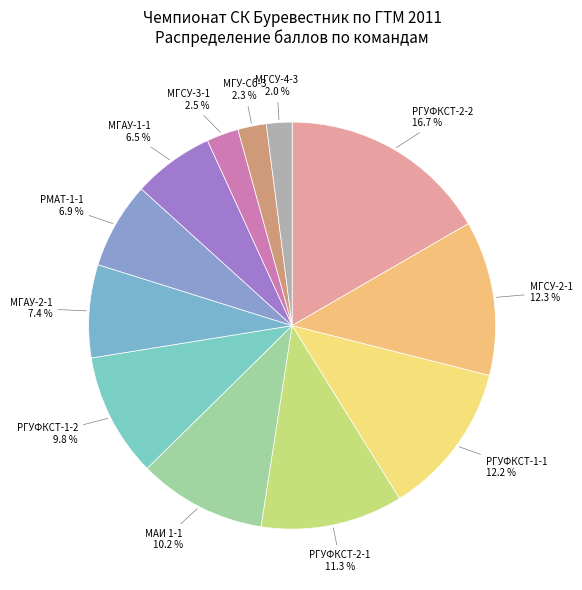

True or false: МГСУ-3-1 accounts for 12% of the total.

False